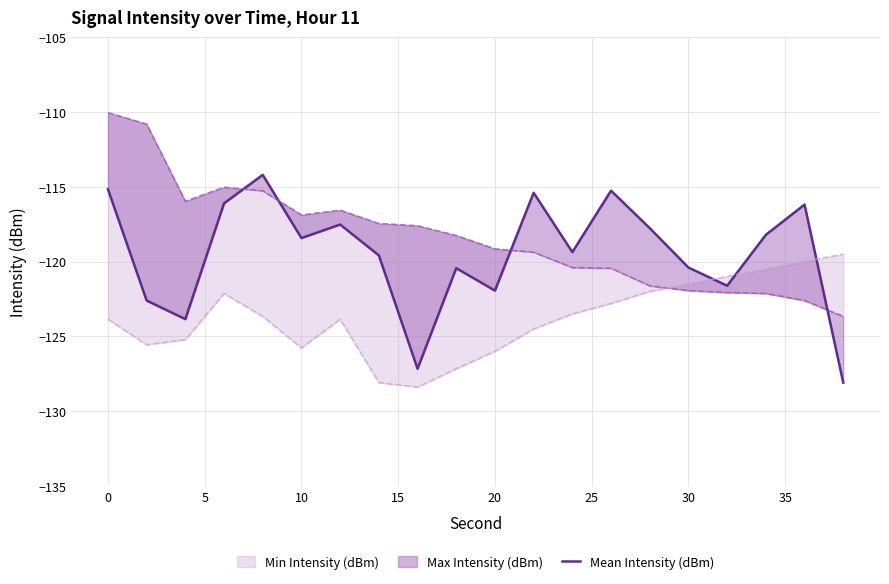

The value at −5 is -23.8. True or false?

False